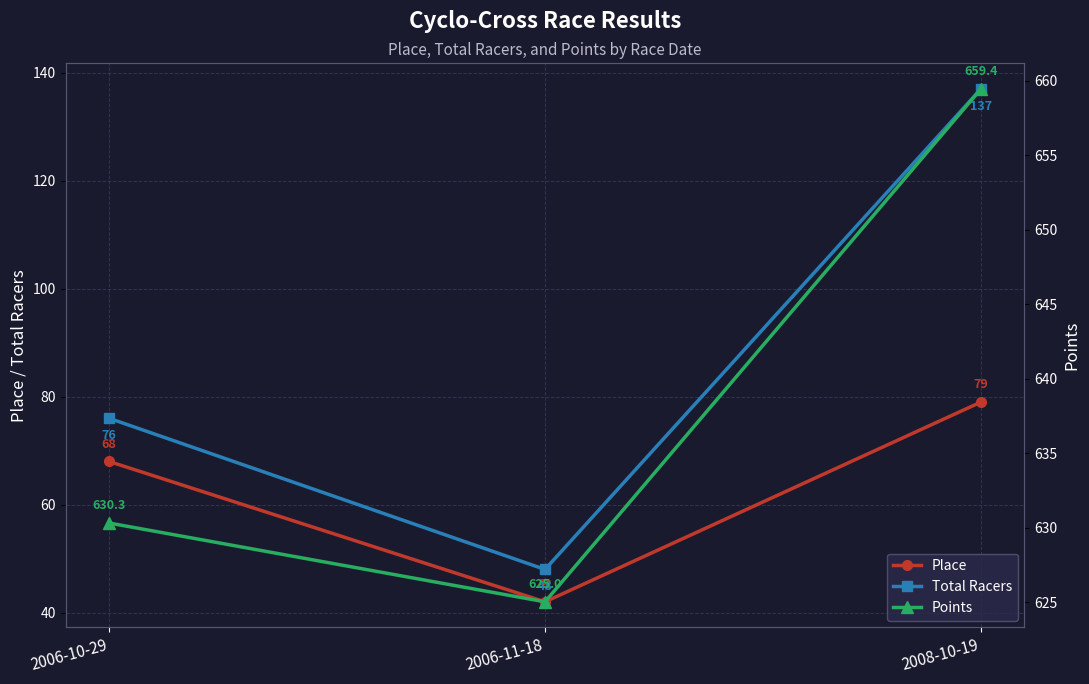

What is the total value across all series at 2008-10-19?

875.4